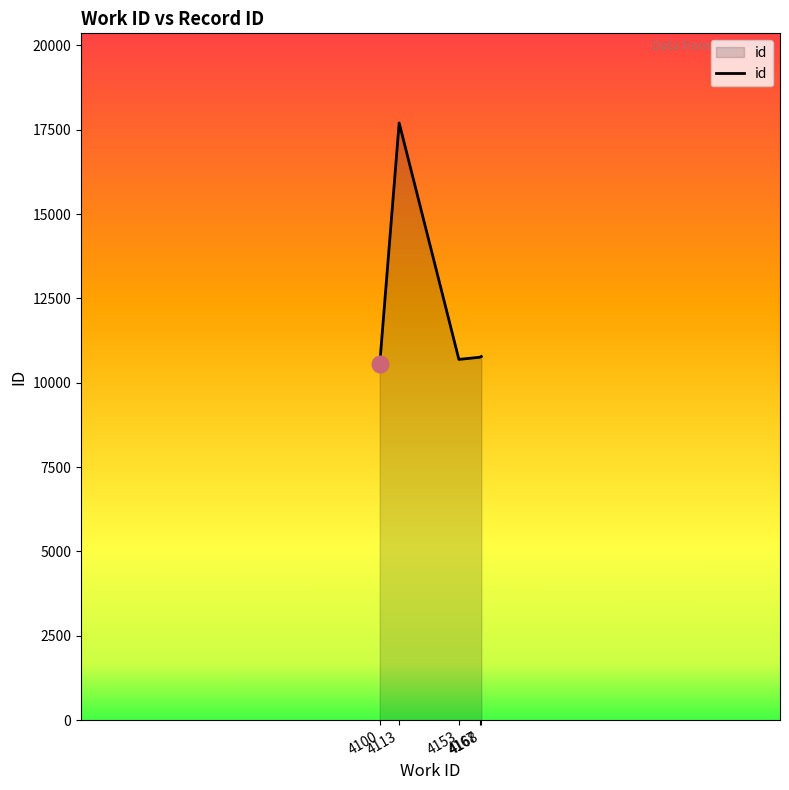

What is the maximum value shown in the chart?

17704